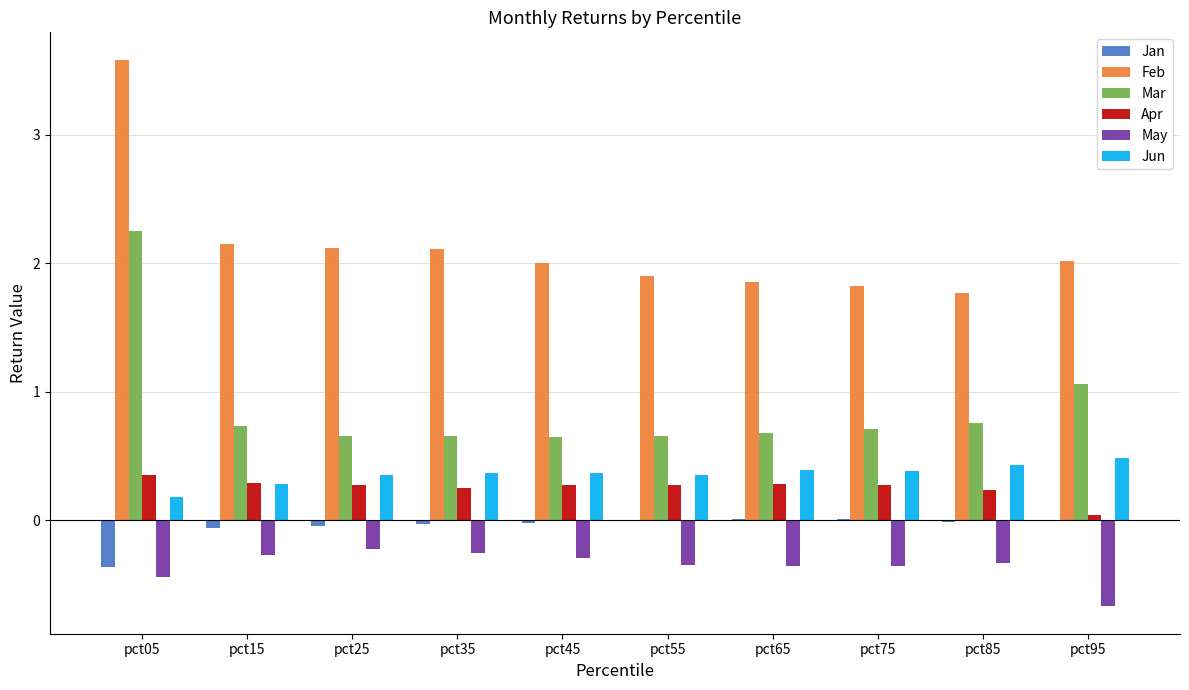

What is the highest value of the Jun series?

0.5